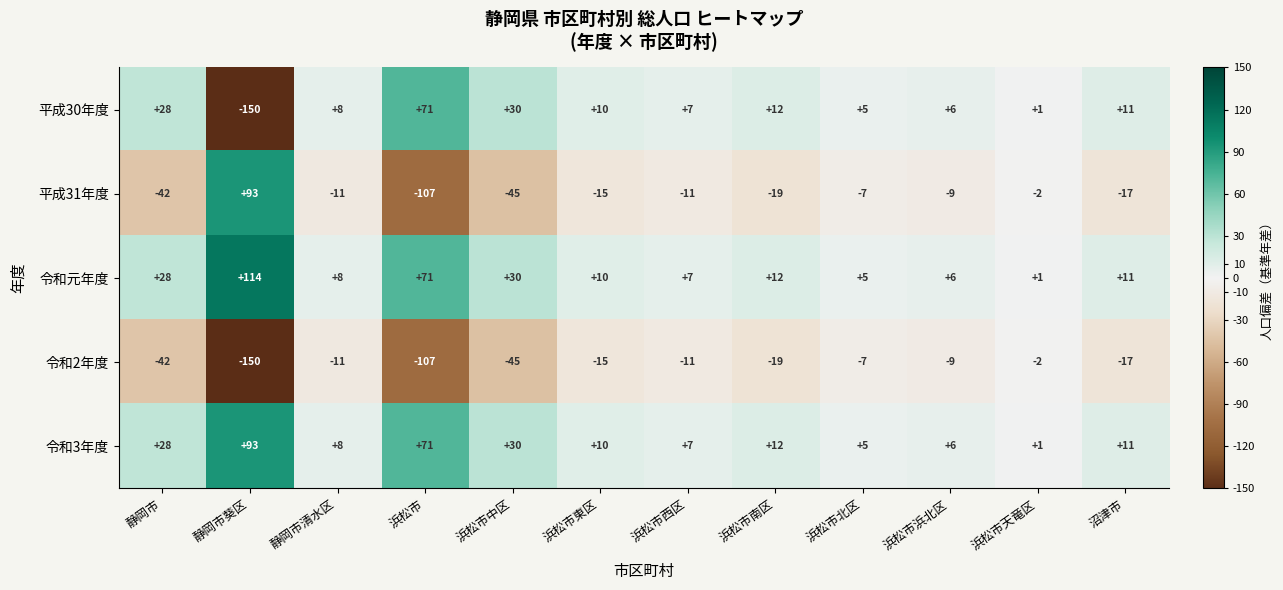

What is the difference between the maximum and minimum values in the 令和3年度 series?

92